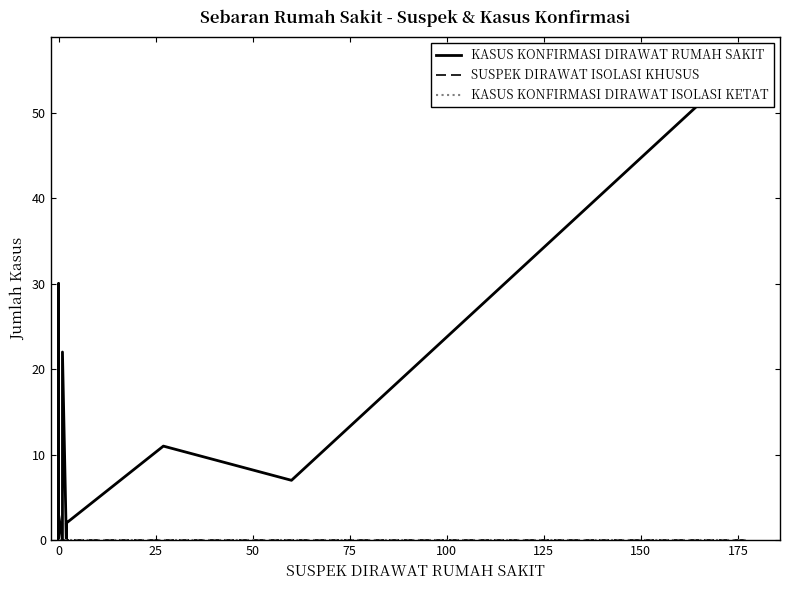

How many data points in KASUS KONFIRMASI DIRAWAT RUMAH SAKIT are above 1?

9